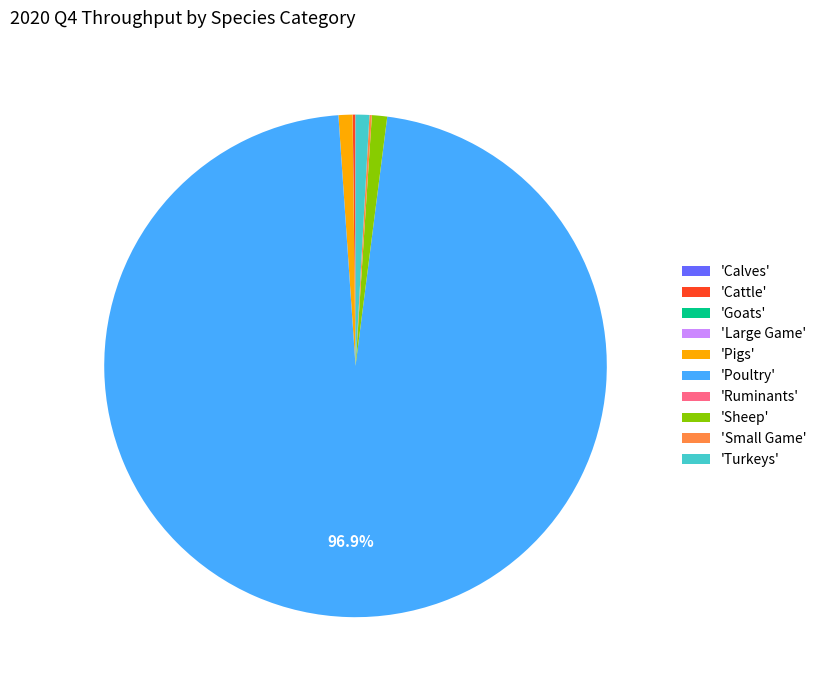

Which category has the biggest portion of the pie?

'Poultry'